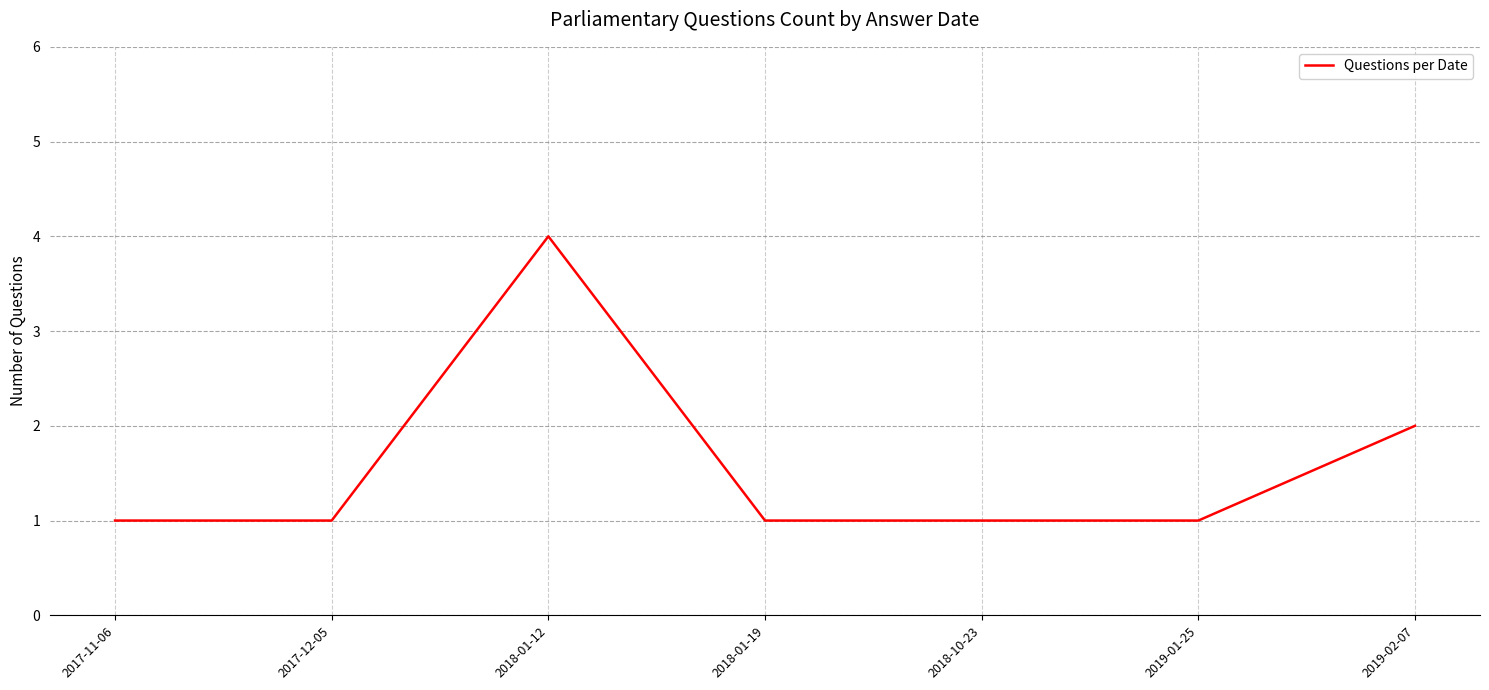

What is the average value?

2